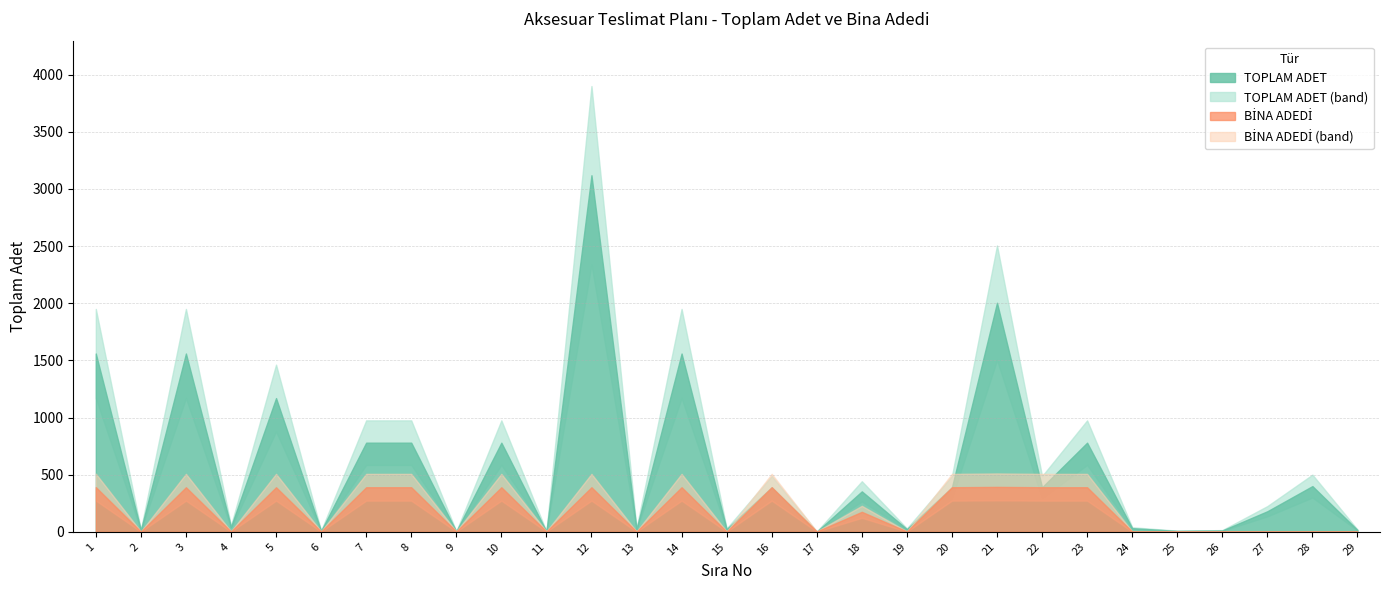

Does the chart have visible grid lines?

Yes